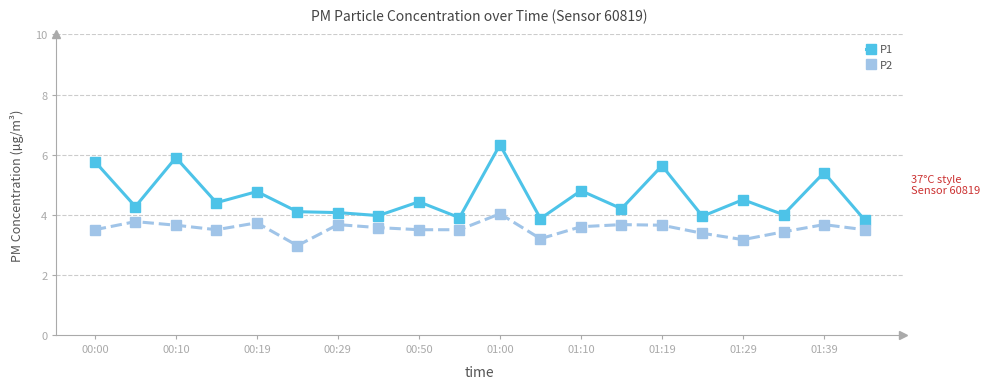

What is the average value of the P2 series?

3.5